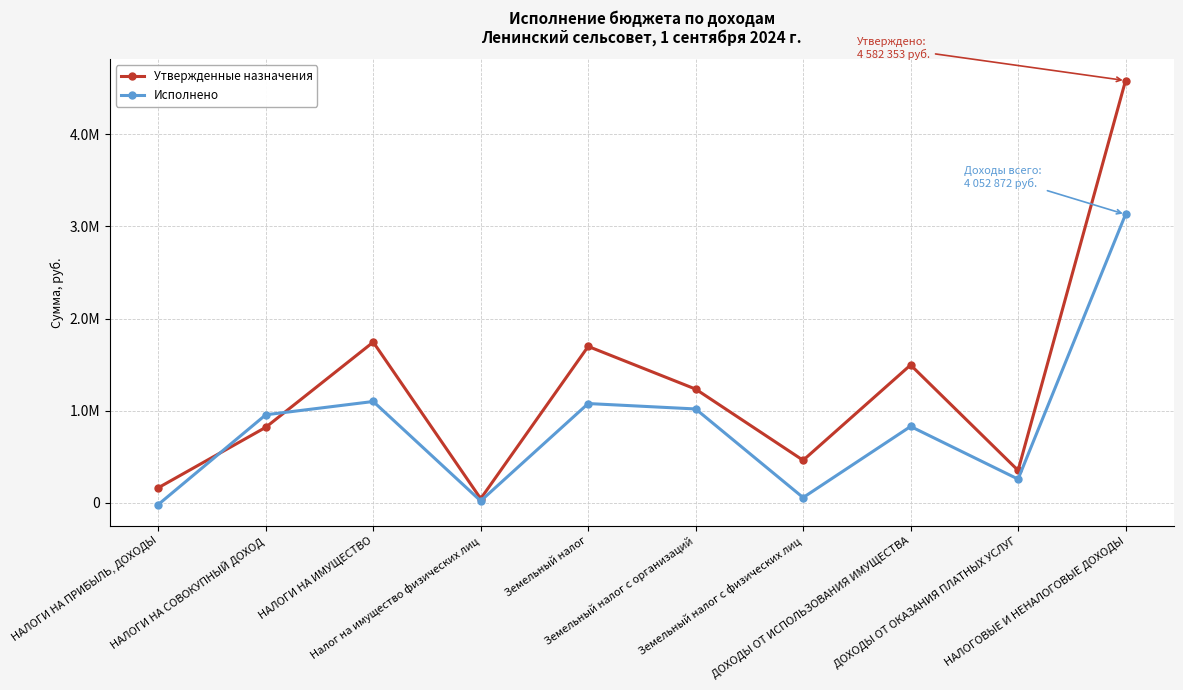

Is this an area chart (filled region under the line)?

No